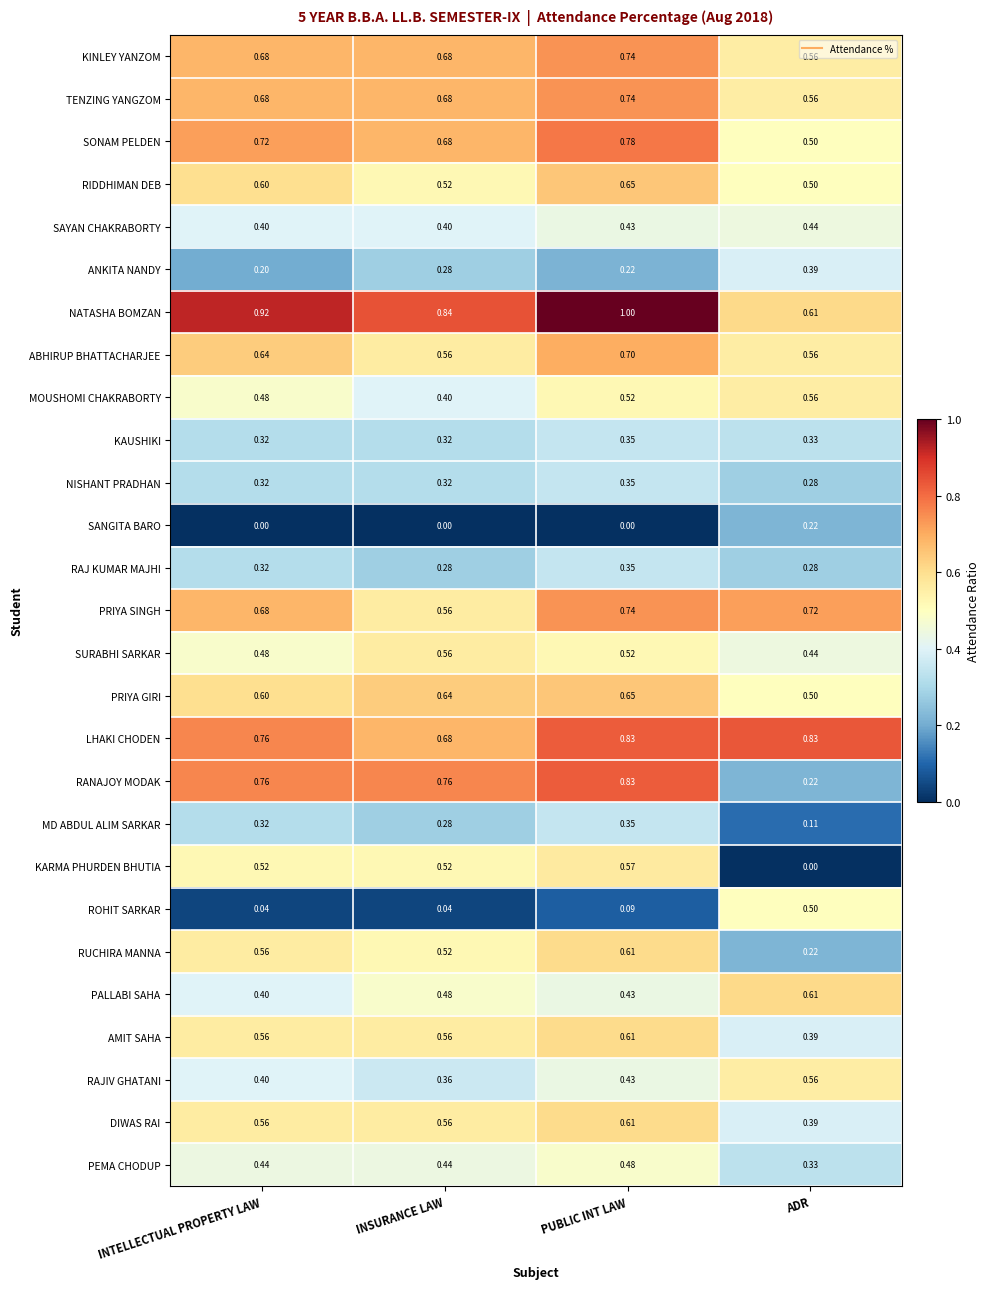

Which series has the largest total across all categories?

NATASHA BOMZAN